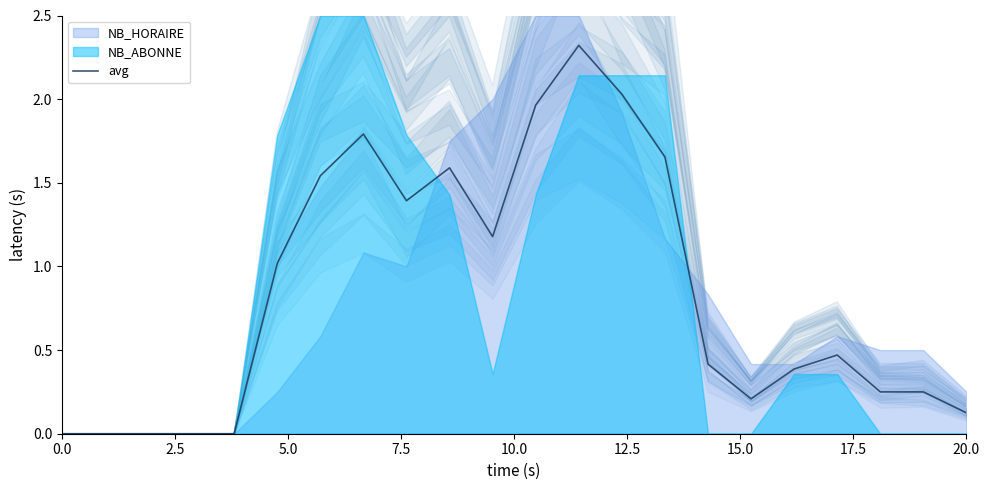

True or false: there are more than 1 points higher than both neighbors.

True